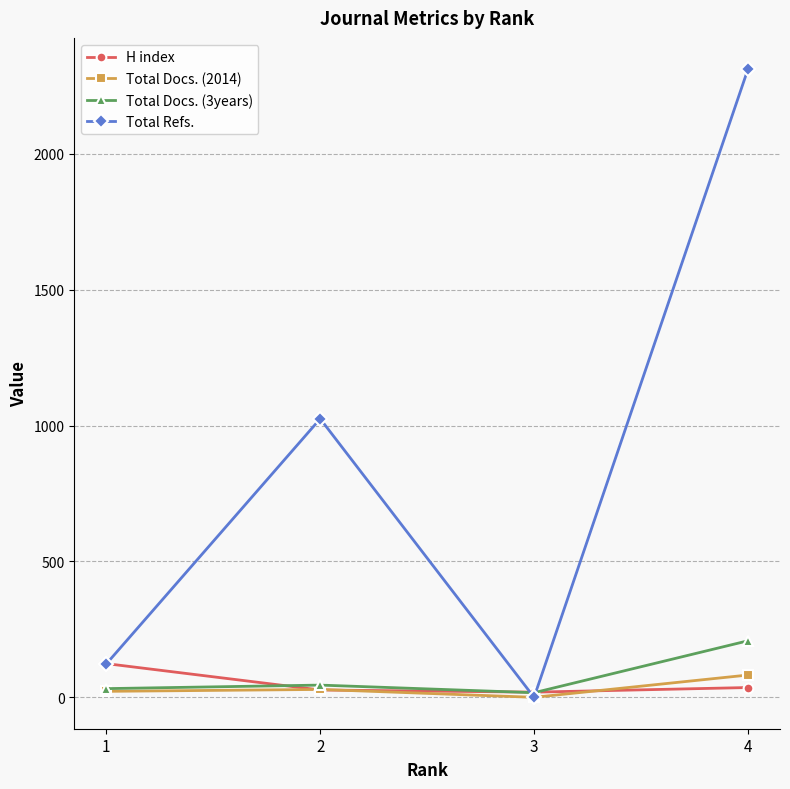

What are all the series names shown in the legend?

H index, Total Docs. (2014), Total Docs. (3years), Total Refs.